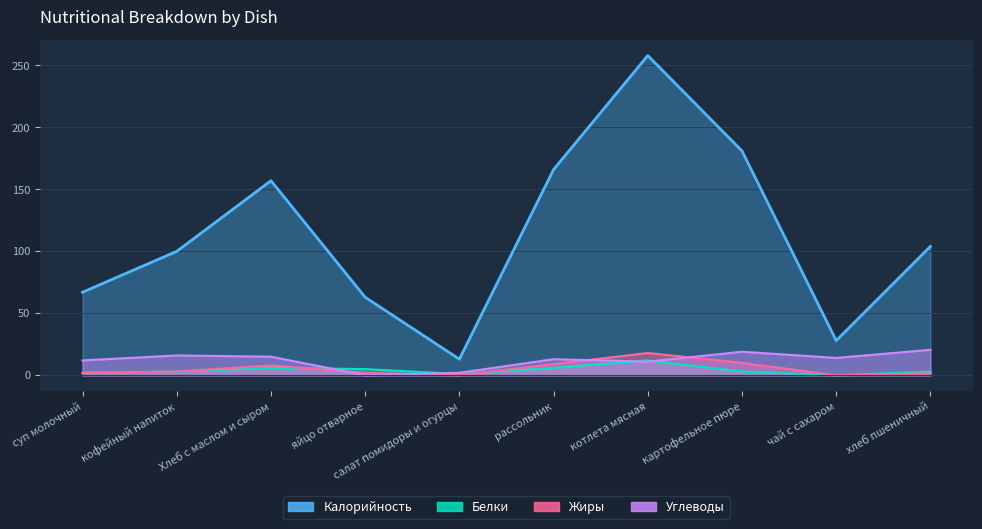

Which series has the largest total across all categories?

Калорийность